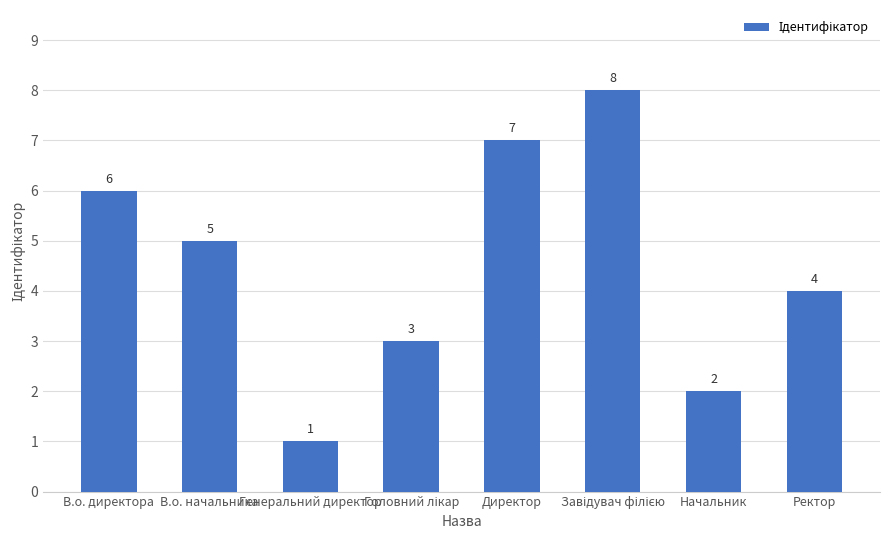

Approximately how many times larger is the value at Директор compared to В.о. директора?

1.2